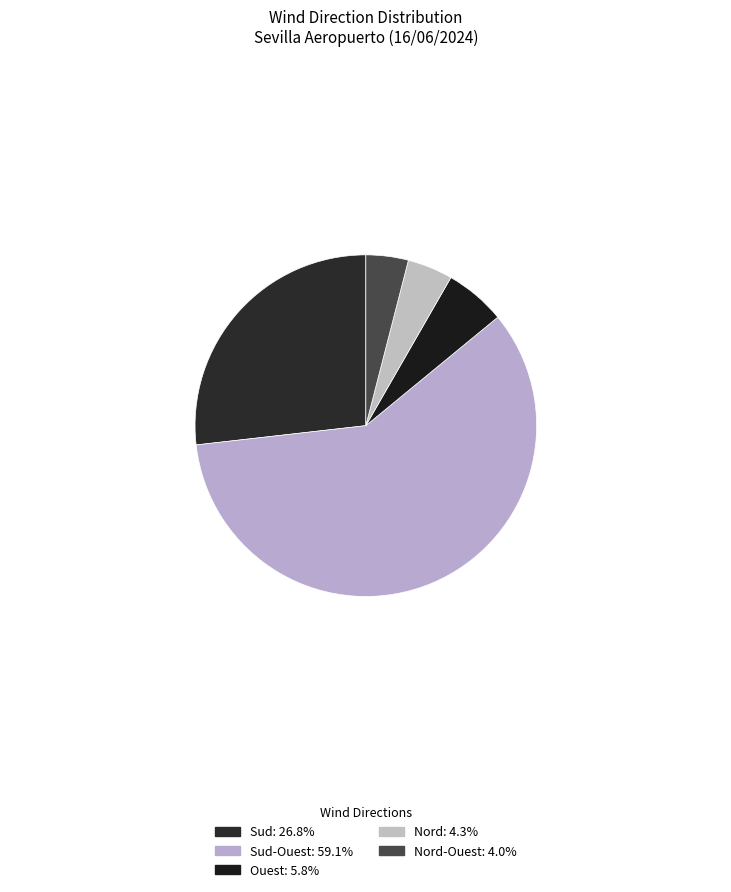

How many segments does this pie chart have?

5